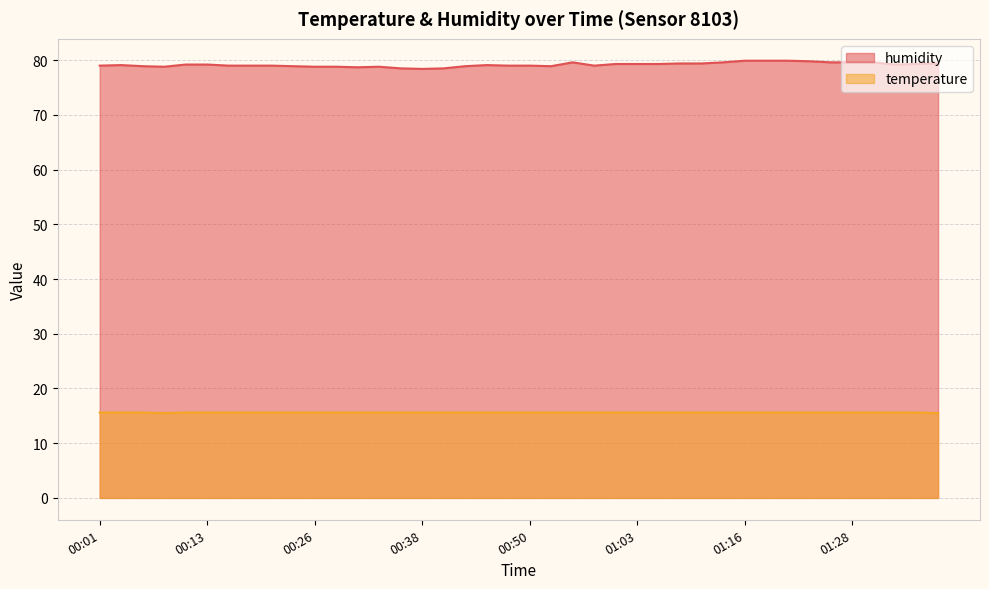

What is the difference between the highest and lowest values at 00:33?

63.2